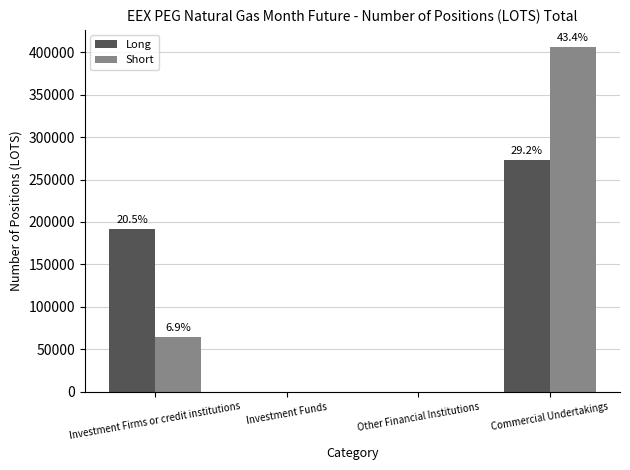

What are all the series names shown in the legend?

Long, Short